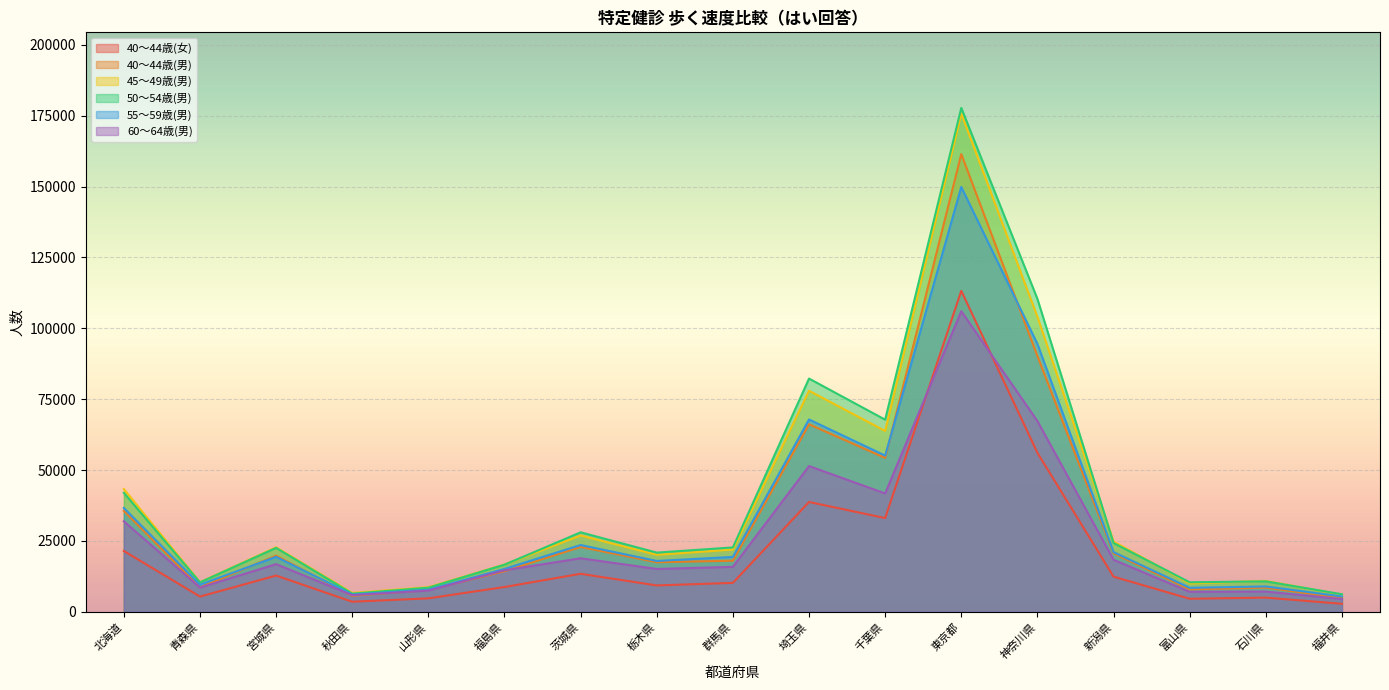

How many times do 45～49歳(男) and 50～54歳(男) cross each other?

5